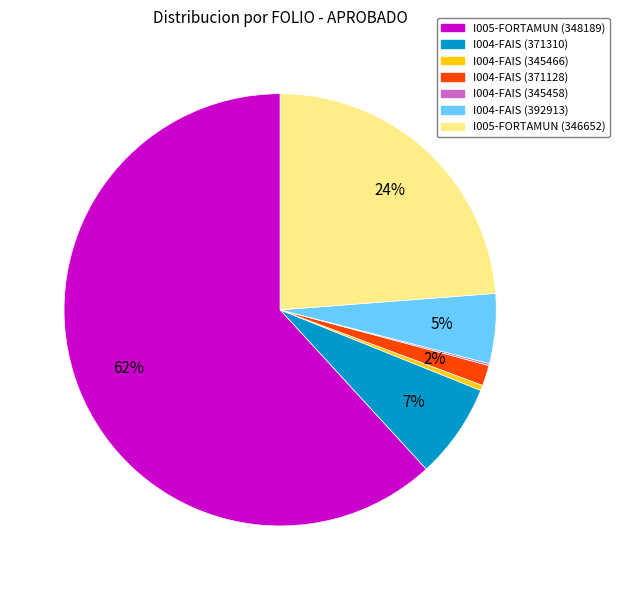

Approximately how many times larger is the value at I004-FAIS (371310) compared to I004-FAIS (345466)?

17.9